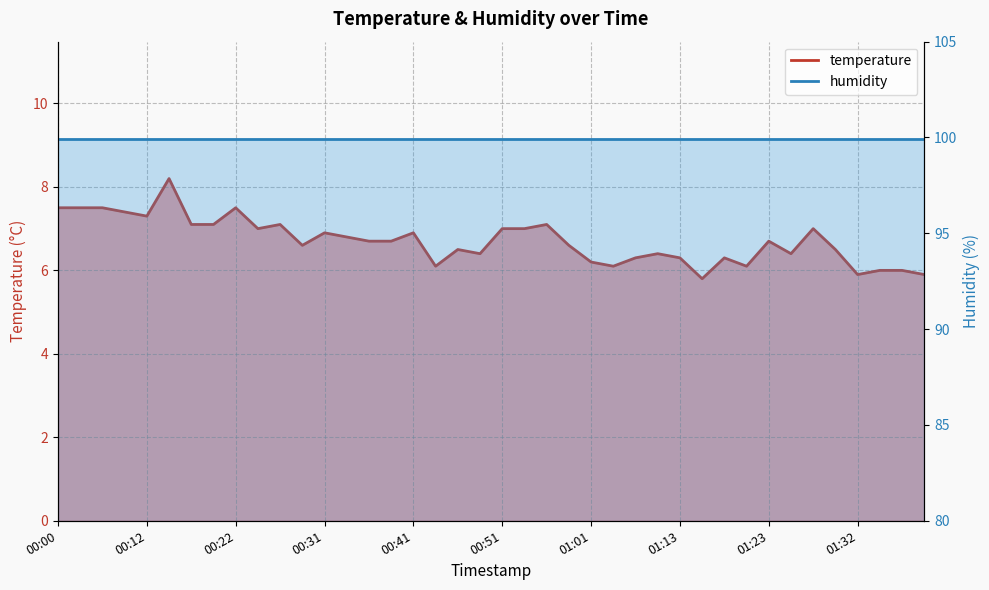

How many points are higher than both their immediate neighbors (excluding endpoints)?

11